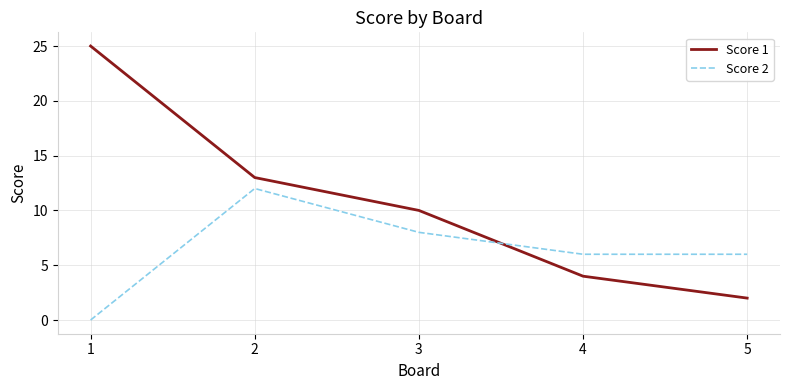

Reading left to right, transcribe all the data shown in this chart.

Score 1: 25	13	10	4	2
Score 2: 0	12	8	6	6